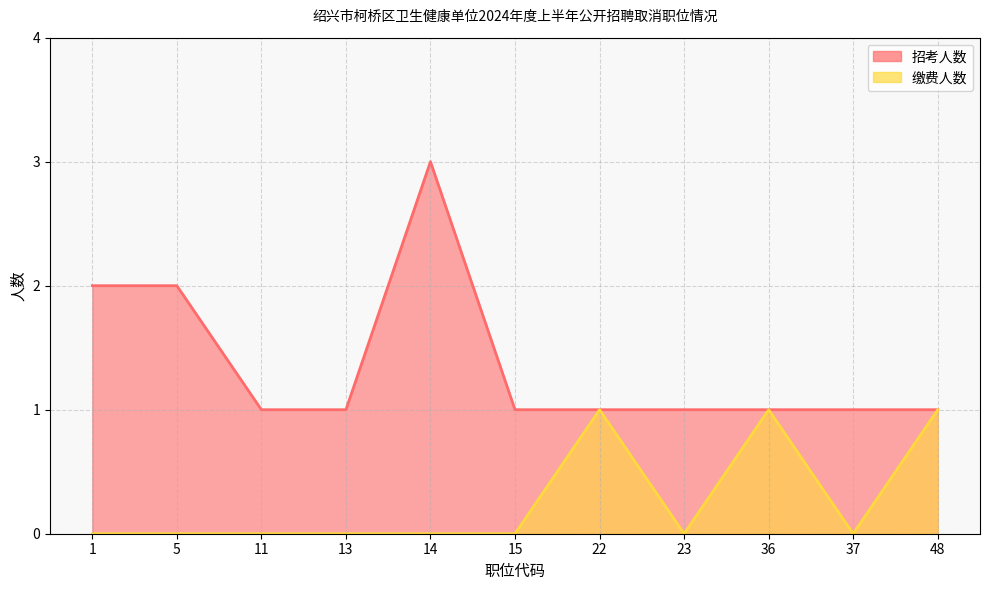

Rank the series at 15 from lowest to highest value.

缴费人数, 招考人数